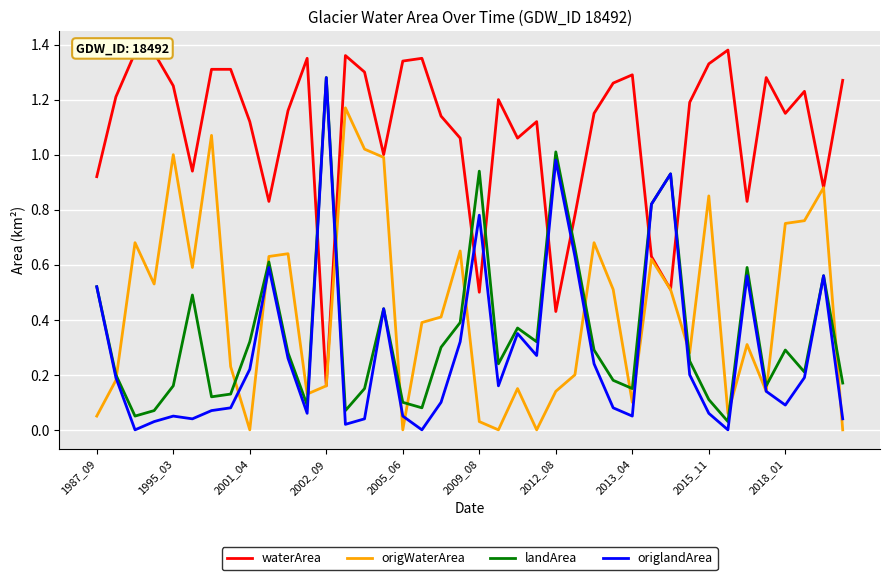

Which series has the largest total across all categories?

waterArea